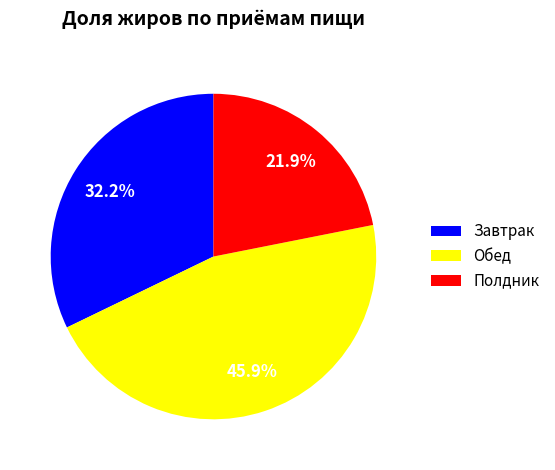

Between Обед and Полдник, which is larger?

Обед